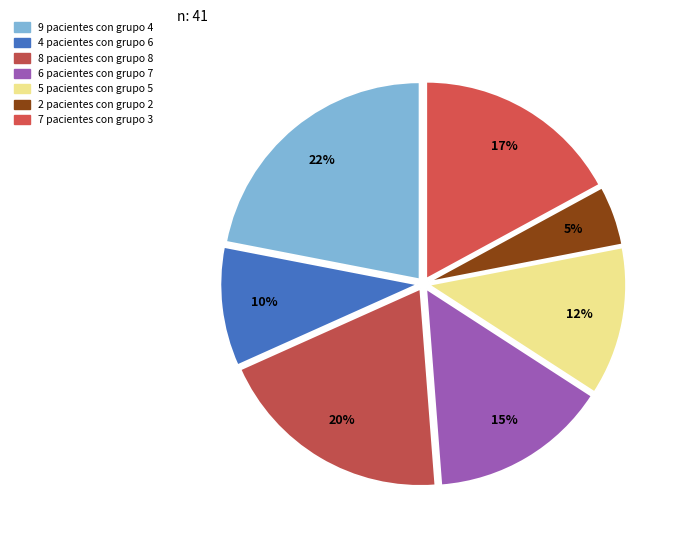

Count the number of slices in the pie.

7